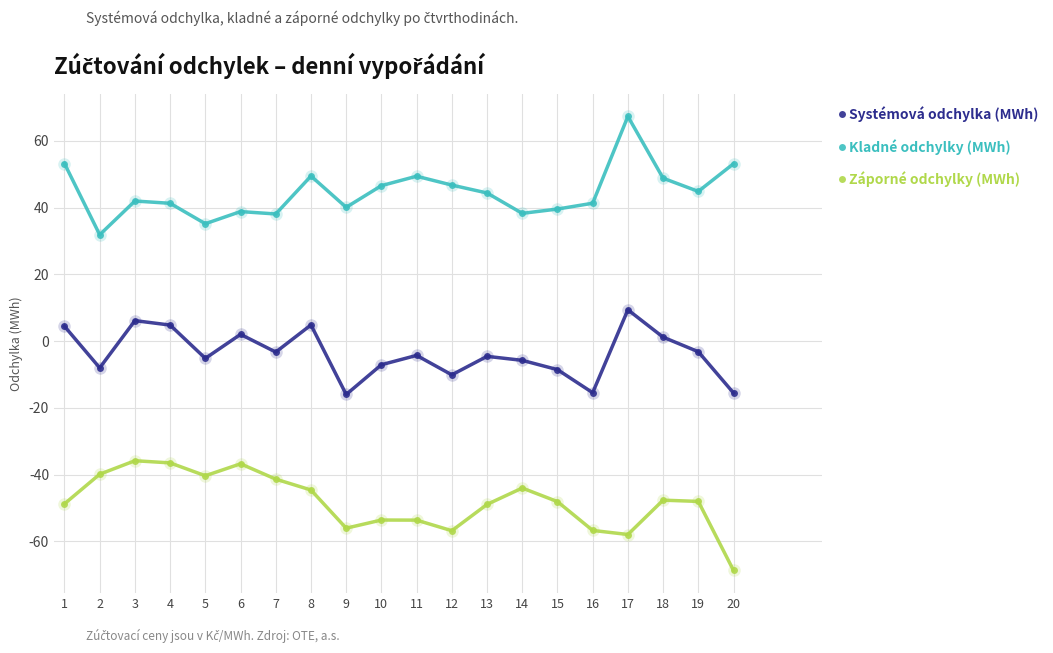

What is the value of the Kladné odchylky (MWh) point at the 3rd from the left?

42.0